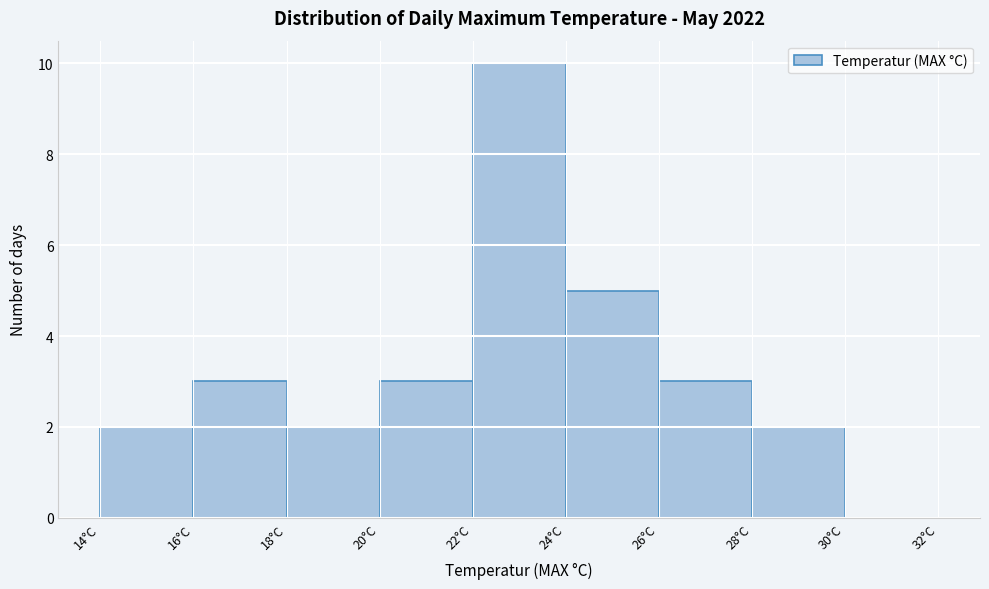

Reading left to right, list every bar in this chart as the range it spans on the x-axis followed by its height. The values are not printed on the chart, so give them approximately, as read against the axis.

14 to 16: 2
16 to 18: 3
18 to 20: 2
20 to 22: 3
22 to 24: 10
24 to 26: 5
26 to 28: 3
28 to 30: 2
30 to 32: 0